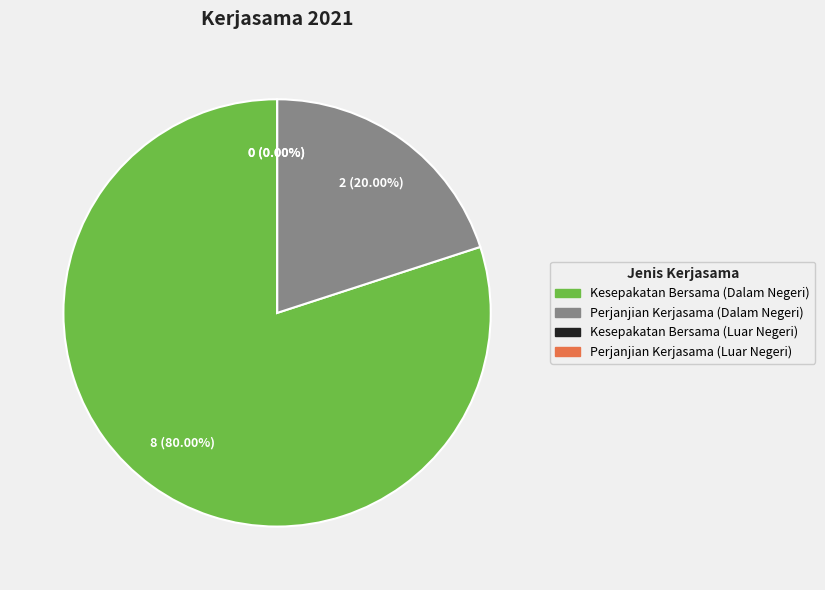

Rank the categories by value from highest to lowest.

Kesepakatan Bersama (Dalam Negeri), Perjanjian Kerjasama (Dalam Negeri), Kesepakatan Bersama (Luar Negeri), Perjanjian Kerjasama (Luar Negeri)